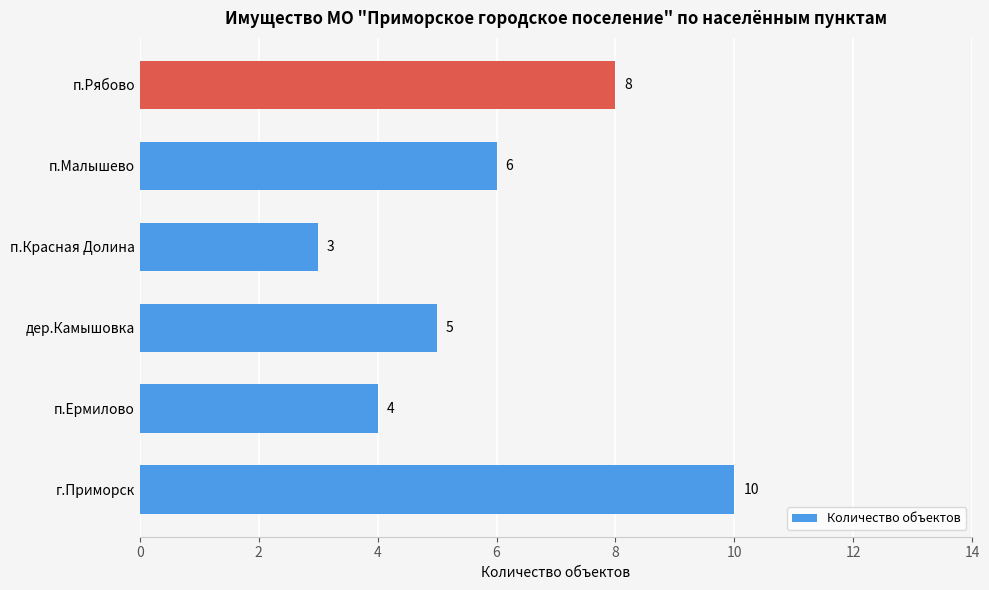

What is the minimum value shown in the chart?

3